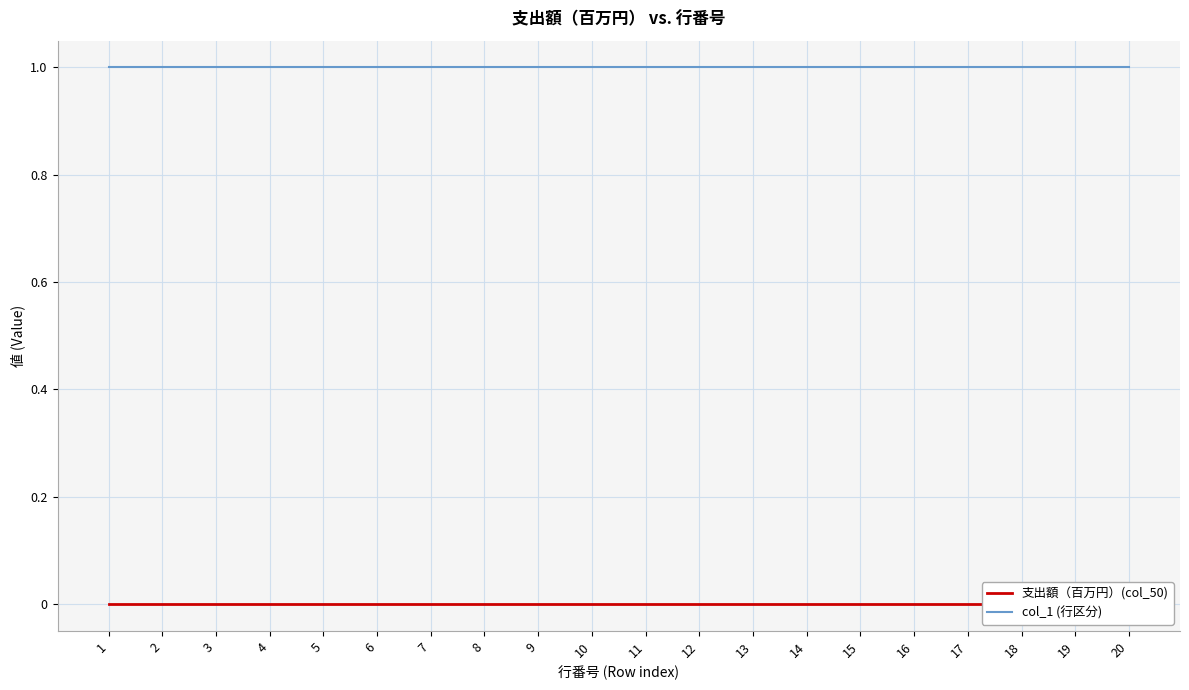

Rank the categories by 支出額（百万円）(col_50) value from lowest to highest.

1, 2, 3, 4, 5, 6, 7, 8, 9, 10, 11, 12, 13, 14, 15, 16, 17, 18, 19, 20